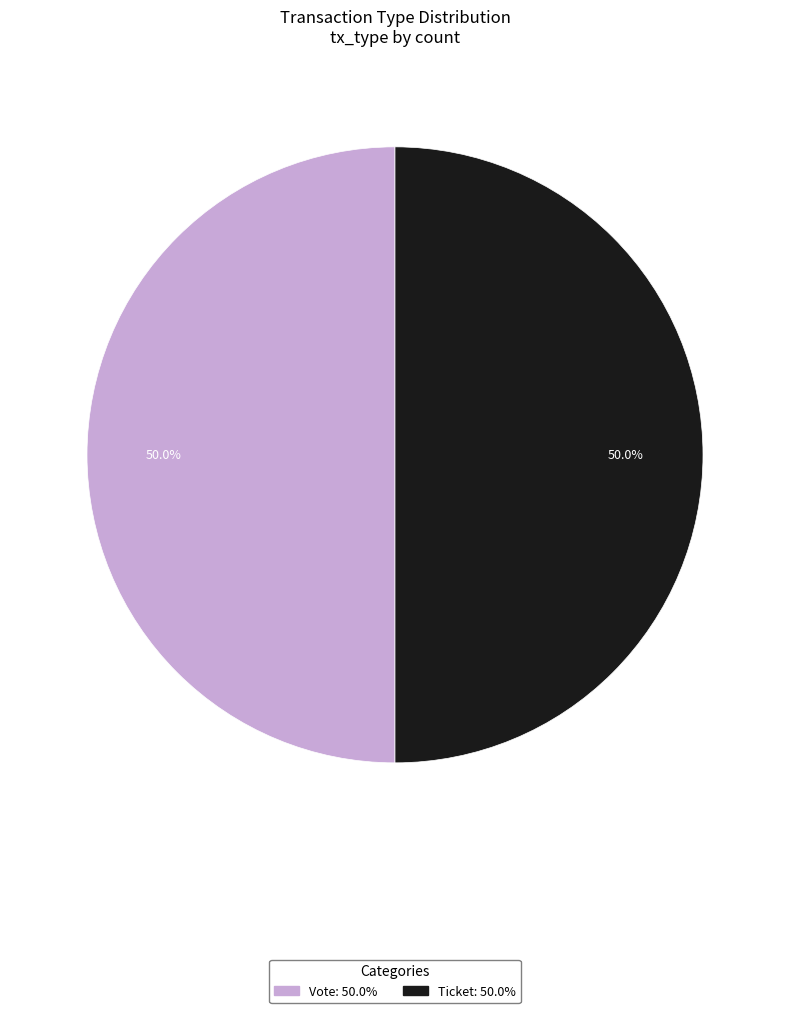

How many slices are in this pie chart?

2